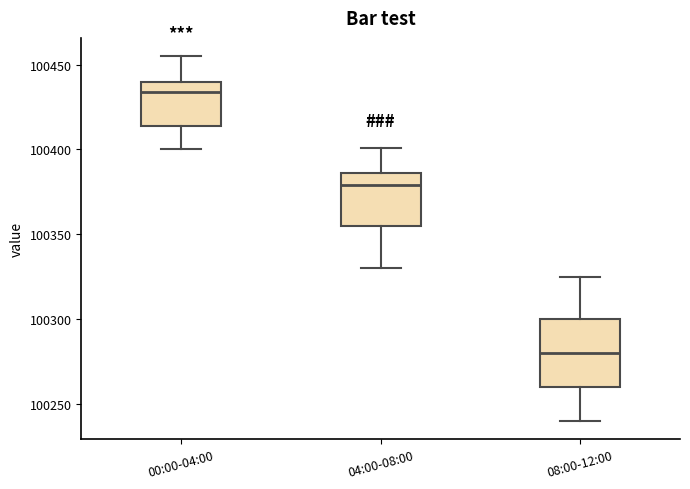

Where is the lower edge of the box for 08:00-12:00 on the y-axis? The values are not printed on the chart, so give them approximately, as read against the axis.

100260